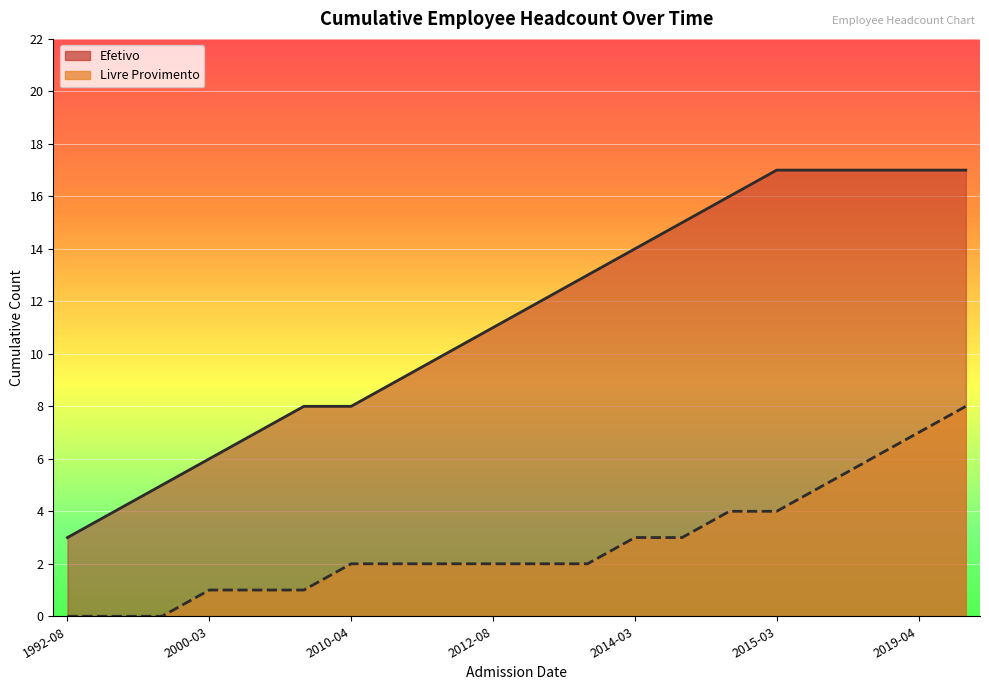

Rank the categories by value from highest to lowest.

2015-03-18, 2015-11-10, 2016-04-04, 2019-04-07, 2019-08-05, 2015-03-02, 2014-09-01, 2014-03-10, 2013-06-03, 2012-08-06, 2012-08-01, 2011-10-13, 2011-10-03, 2007-10-02, 2010-04-06, 2007-08-17, 2000-03-14, 1994-12-06, 1992-09-18, 1992-08-01